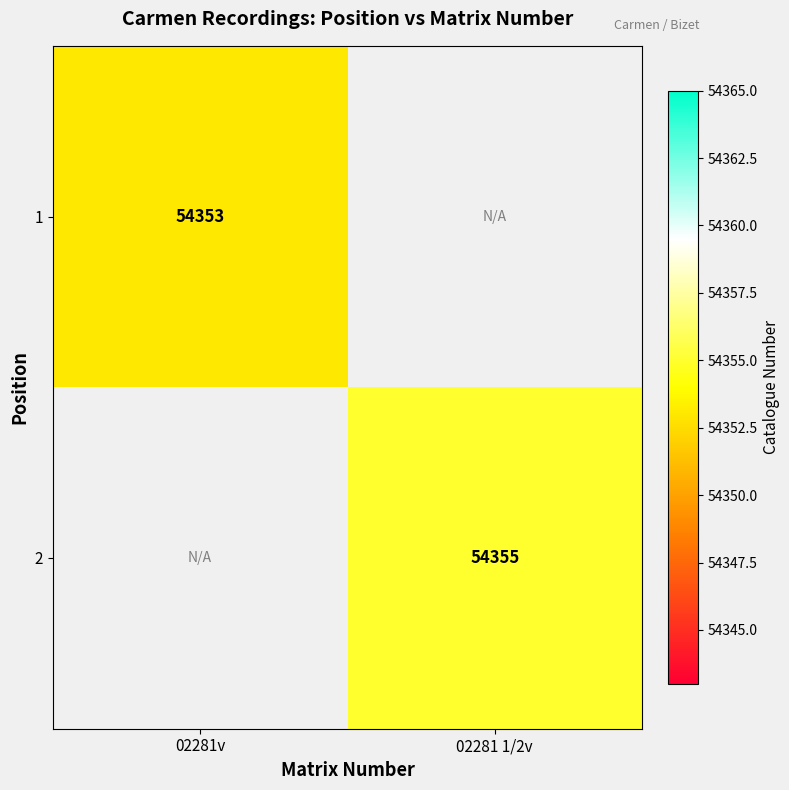

Is it true that 2 equals 54355 at 02281 1/2v?

True